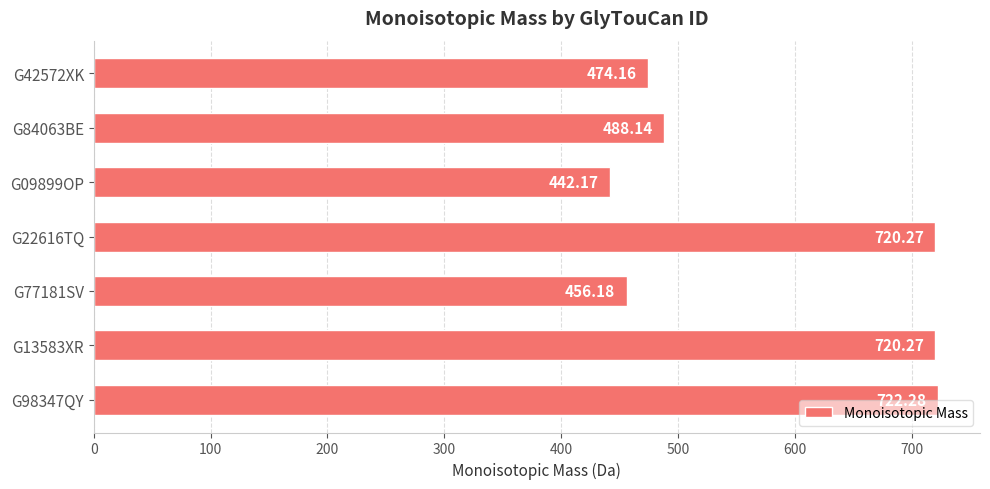

What is the difference between the maximum and minimum values?

280.1